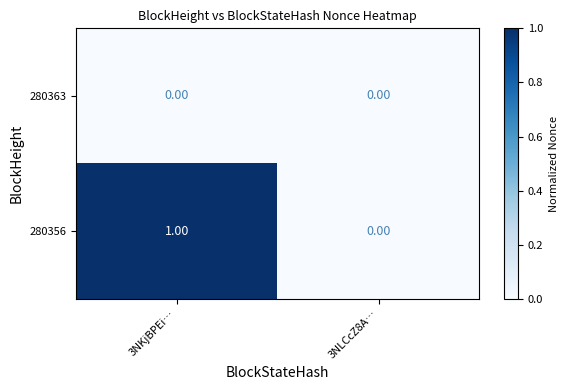

Rank the series at 3NKjBPEi… from highest to lowest value.

280356, 280363